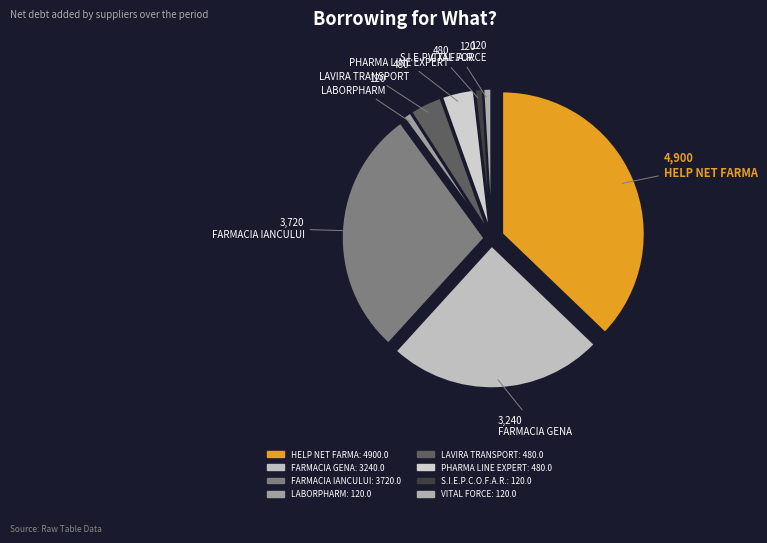

How many segments does this pie chart have?

8